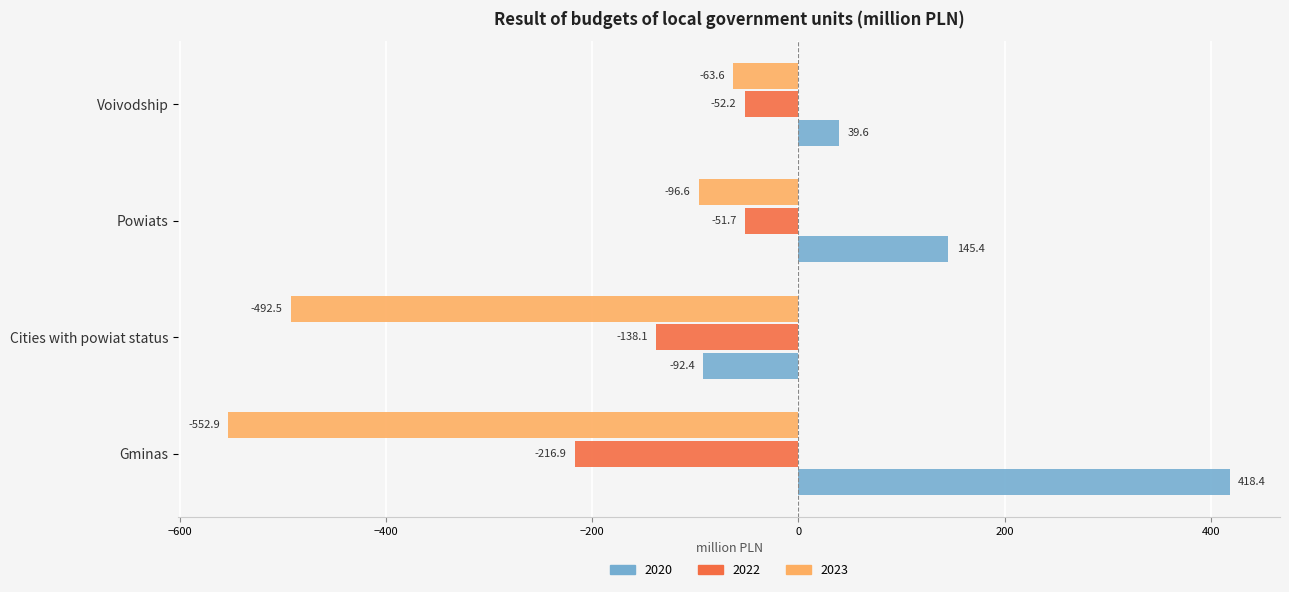

Read the 2022 value at Powiats.

-51.7